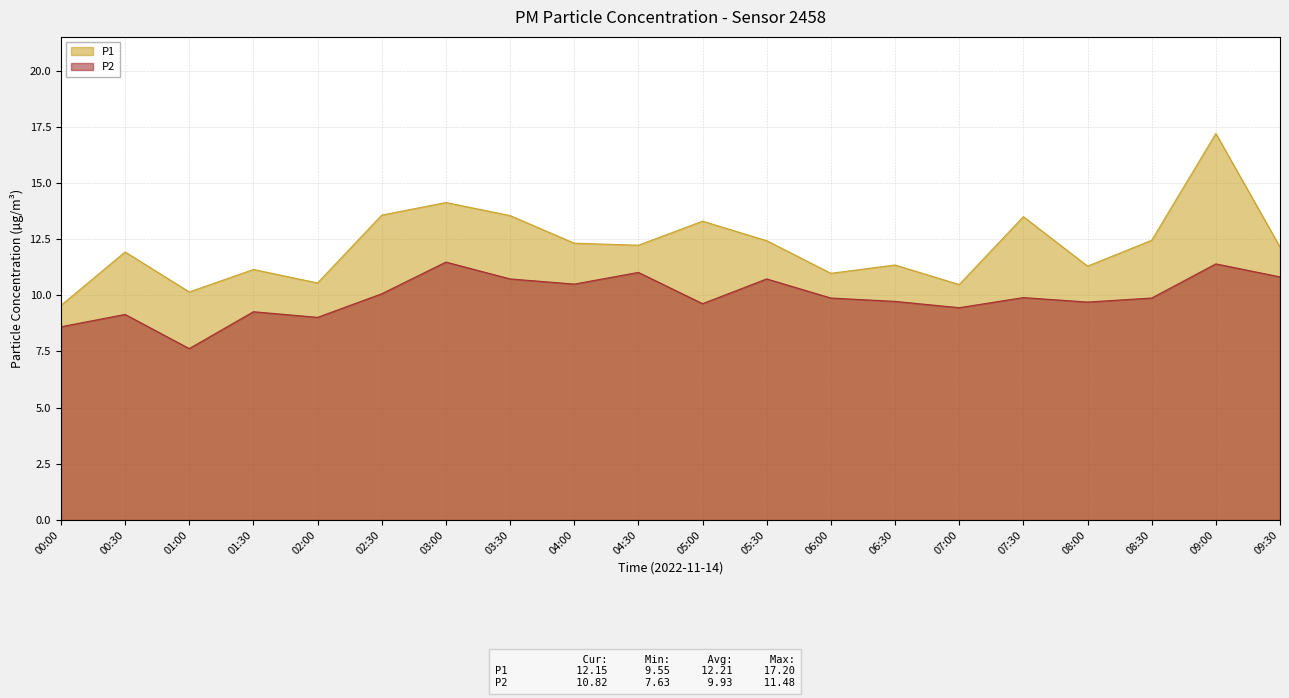

What is the lowest value of the P2 series?

7.6